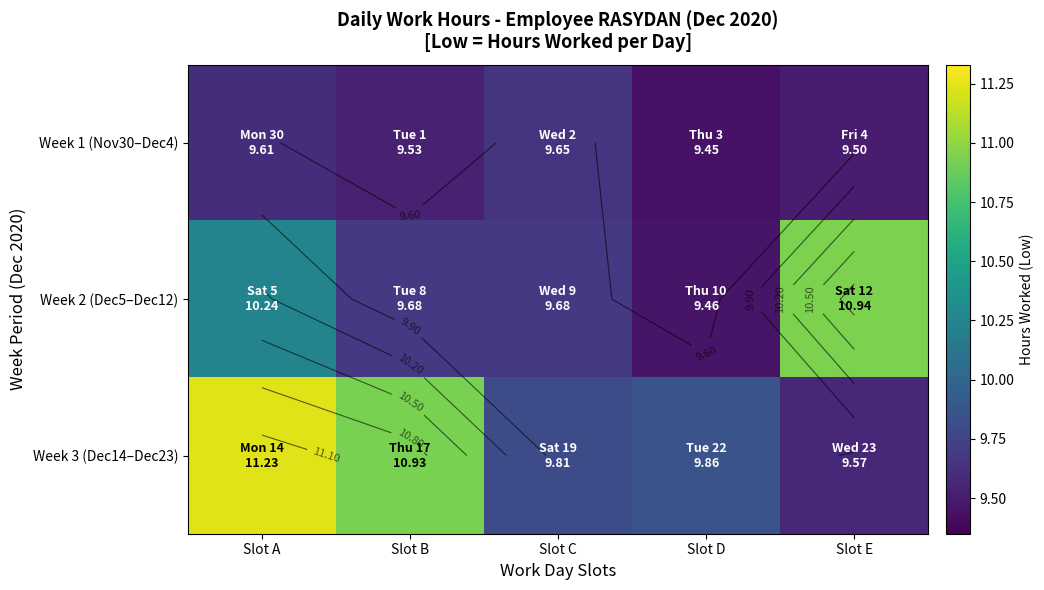

Rank the categories by Week 3 (Dec14–Dec23) value from lowest to highest.

Slot E, Slot C, Slot D, Slot B, Slot A